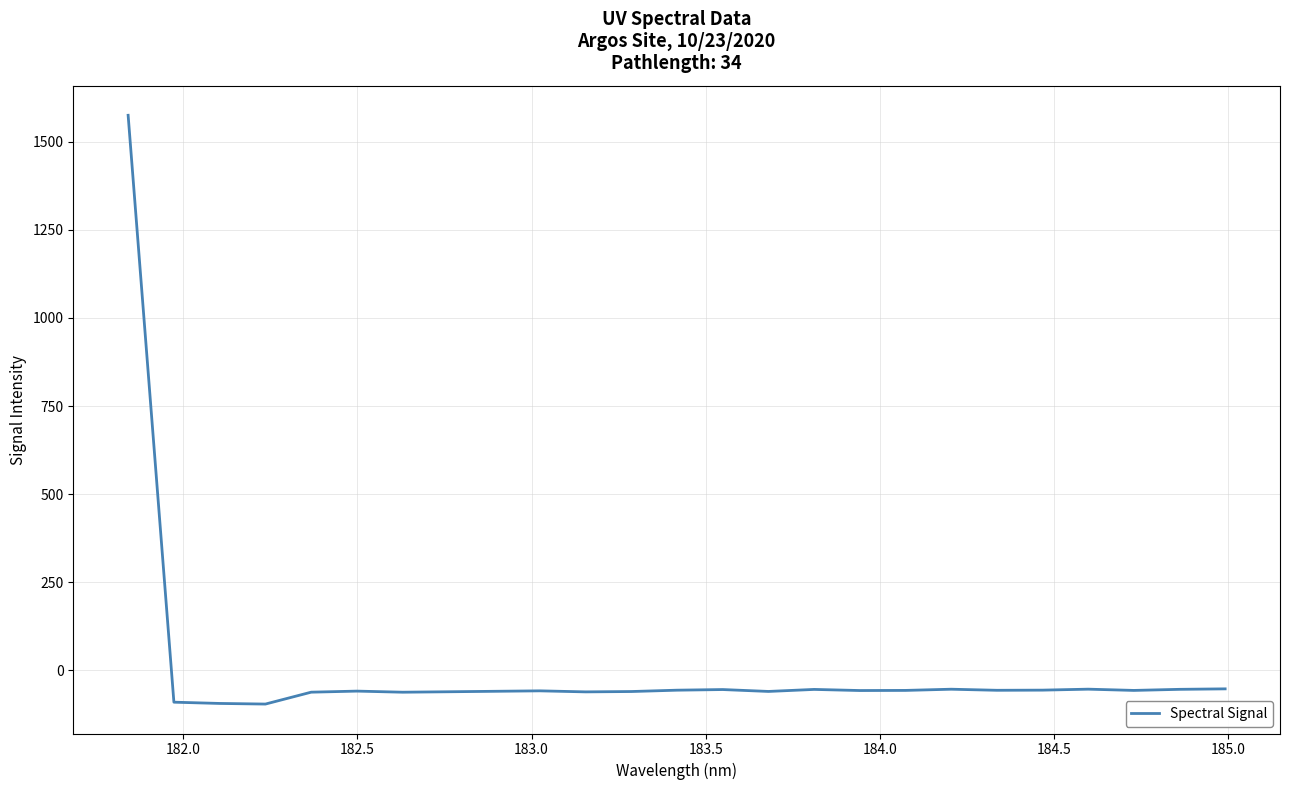

What is the minimum value shown in the chart?

-95.6